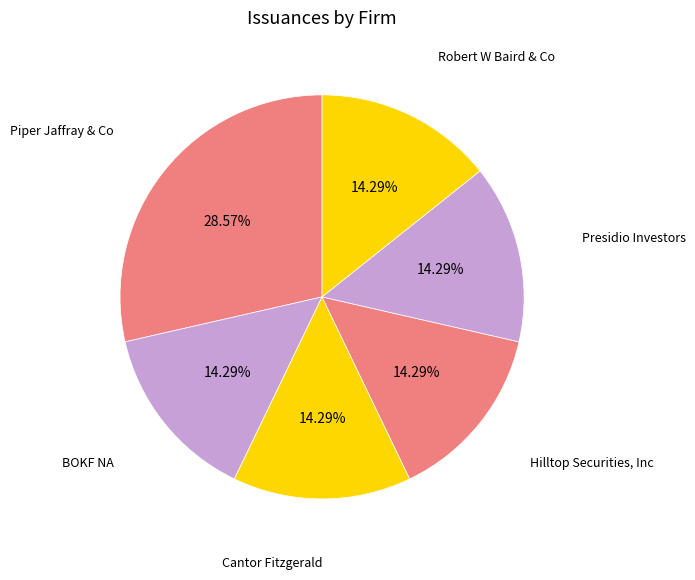

What portion of the pie excludes Hilltop Securities, Inc?

85.7%